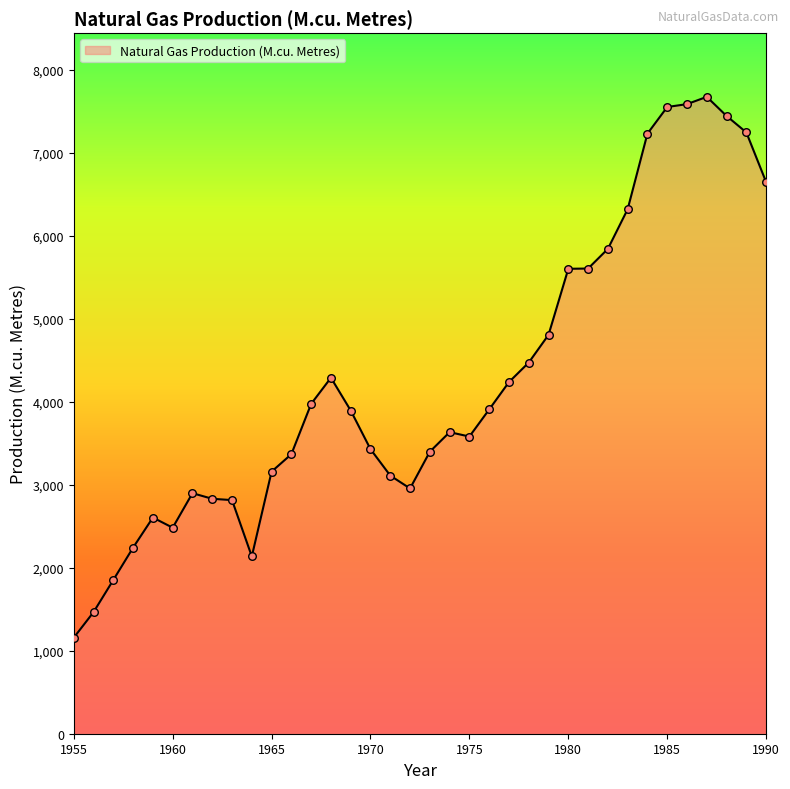

What is the smallest value displayed?

1157.0